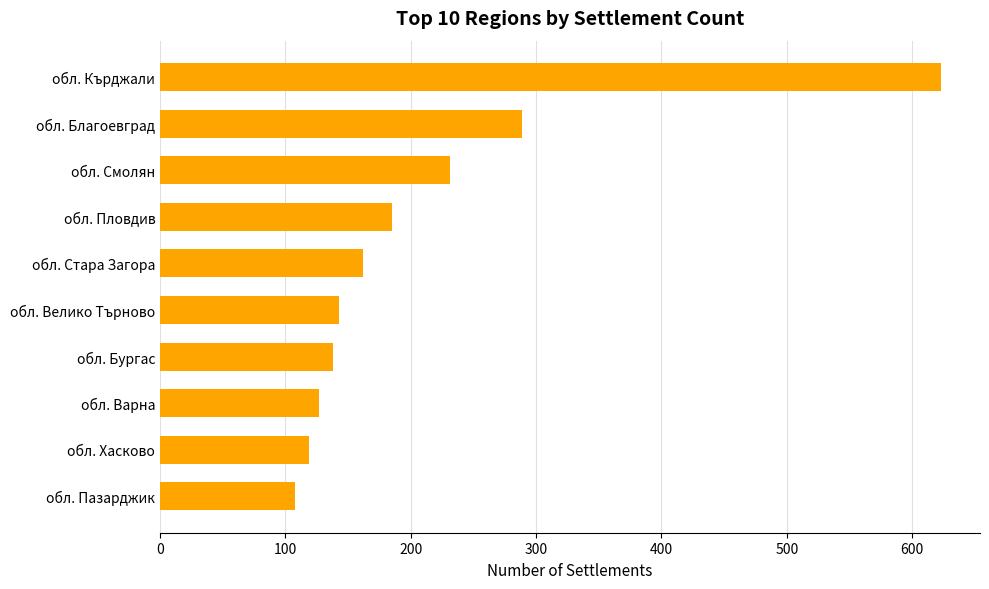

Which has a higher value, обл. Смолян or обл. Велико Търново?

обл. Смолян